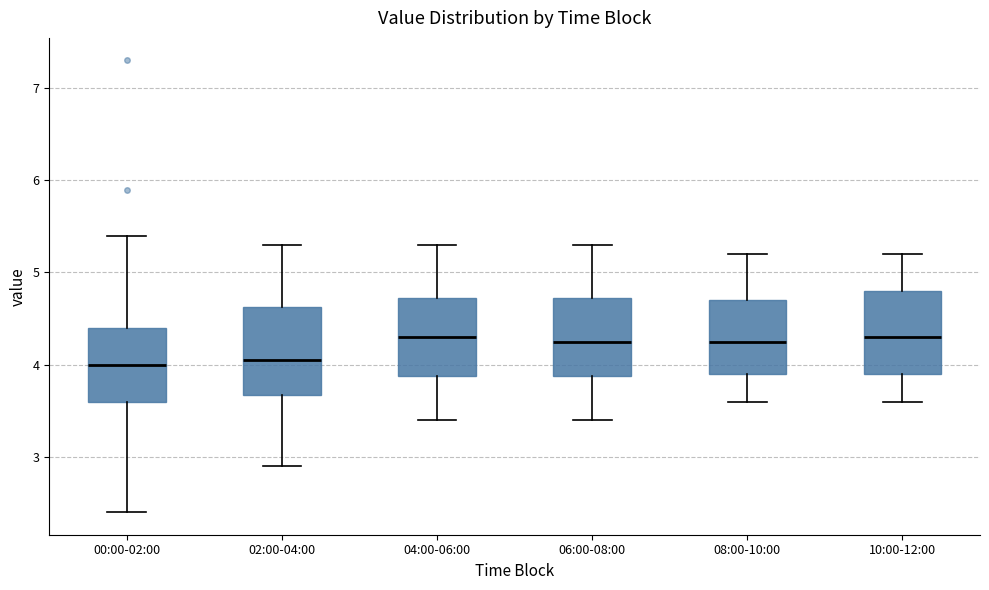

Where does the lower whisker of the box for 08:00-10:00 end on the y-axis? The values are not printed on the chart, so give them approximately, as read against the axis.

3.6